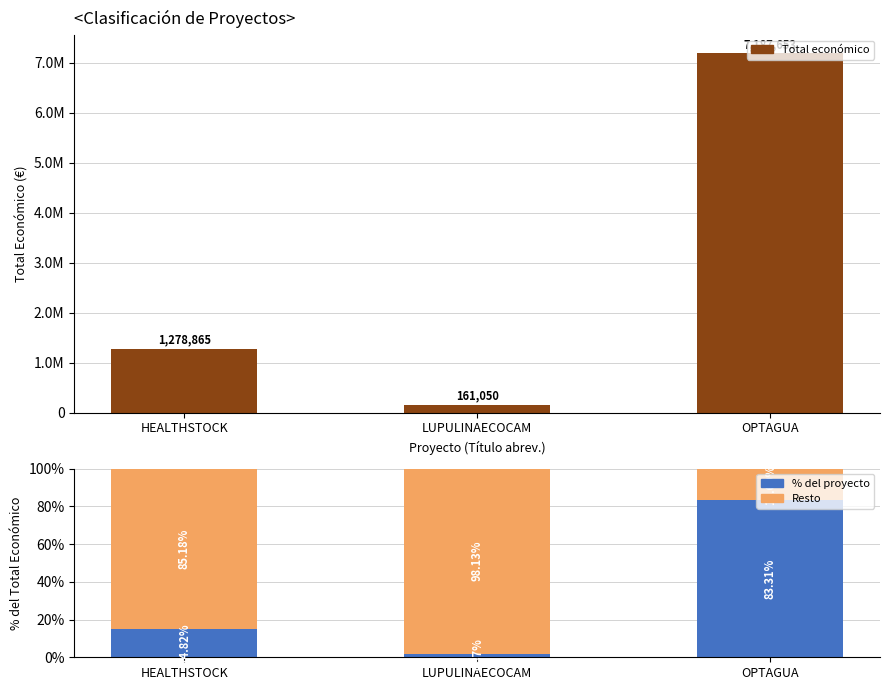

At which category is the sum across all series the highest?

OPTAGUA